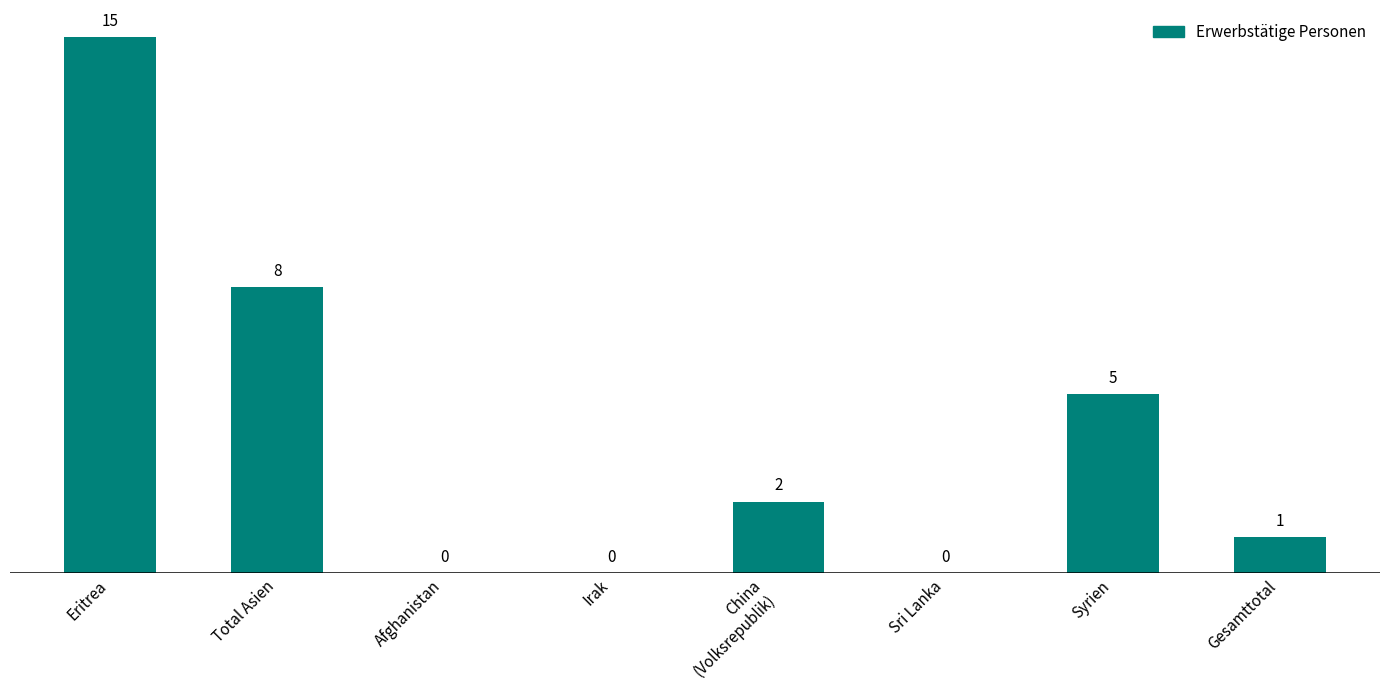

Are the bars horizontal?

No